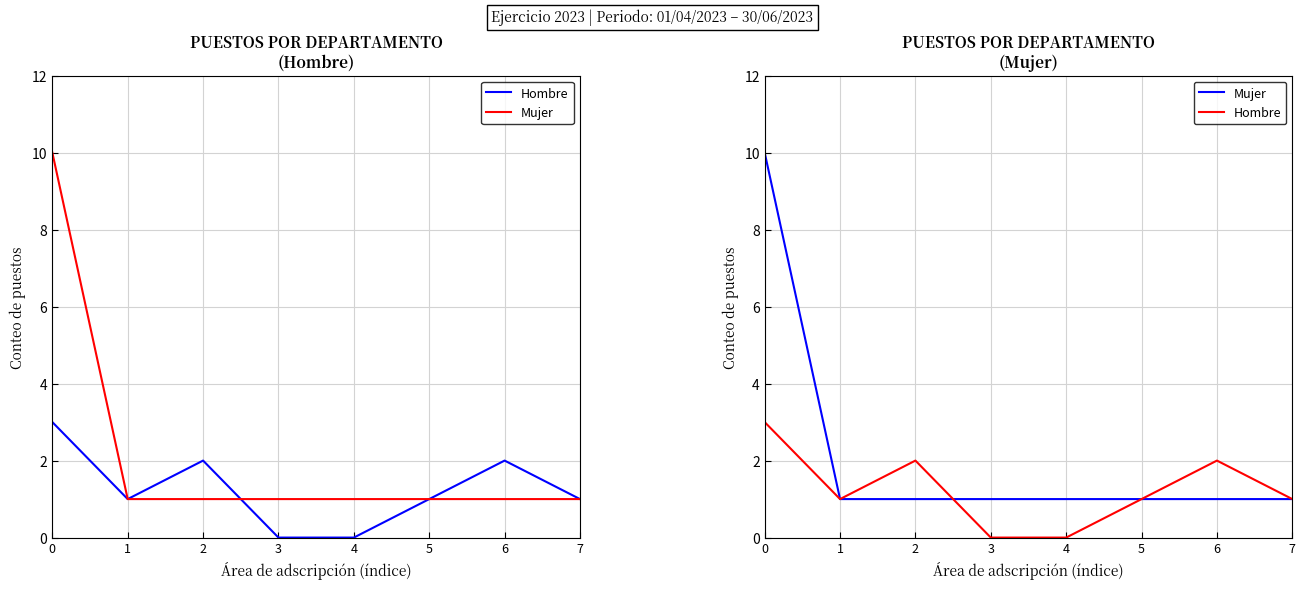

True or false: Mujer has a value of 1 at 4.

True